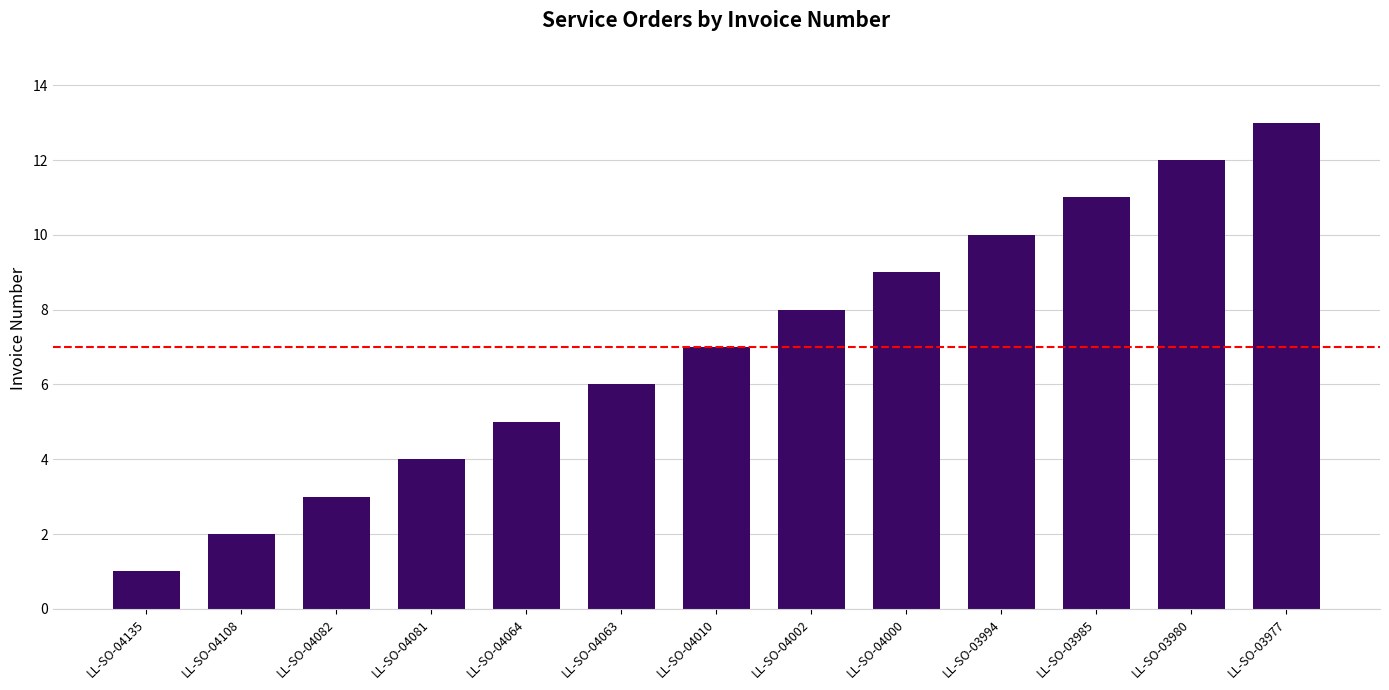

Reading left to right, extract all data points from this chart.

1	2	3	4	5	6	7	8	9	10	11	12	13